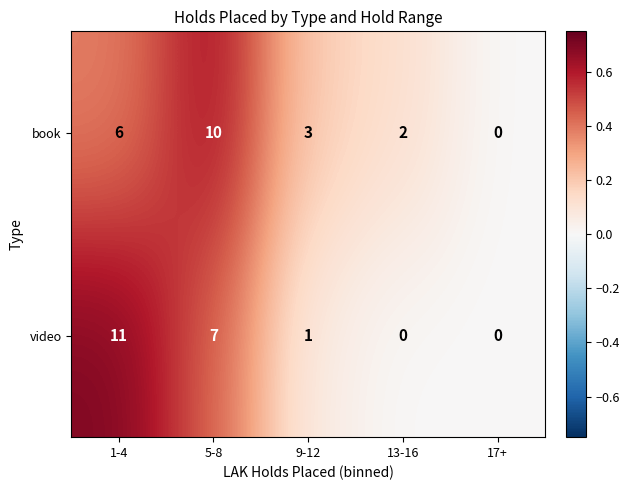

How many book values are between 2 and 6?

3